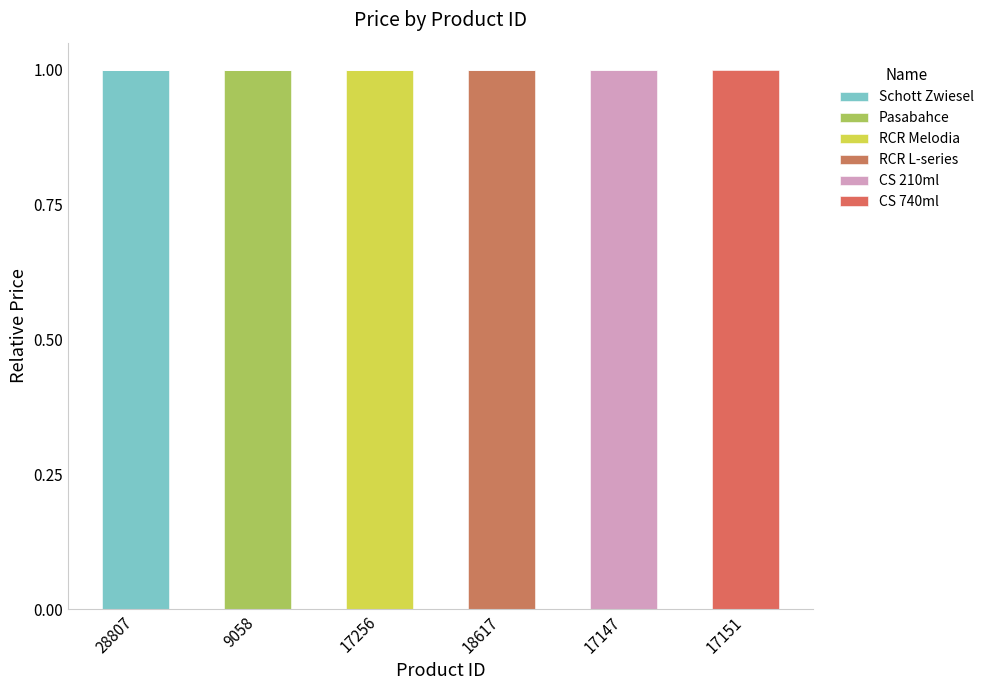

True or false: CS 210ml has a value of 0 at 28807.

True